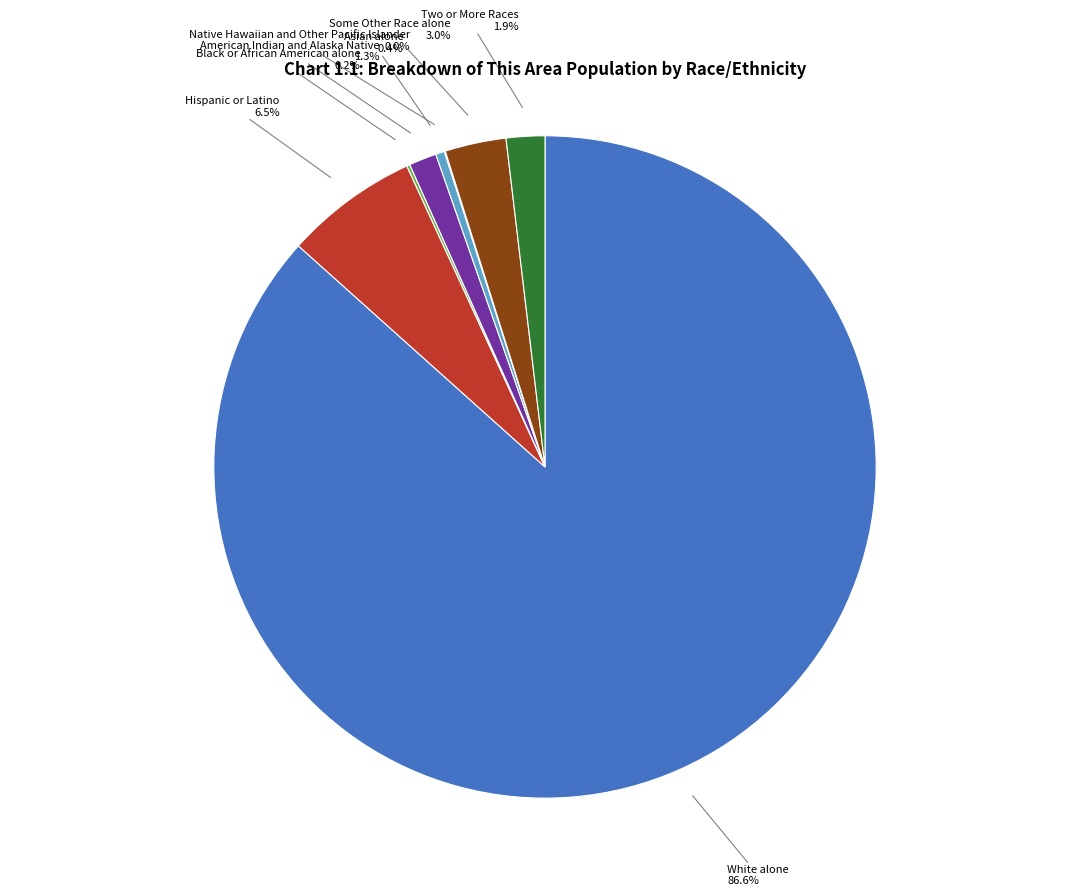

Is there a majority slice in this chart?

Yes